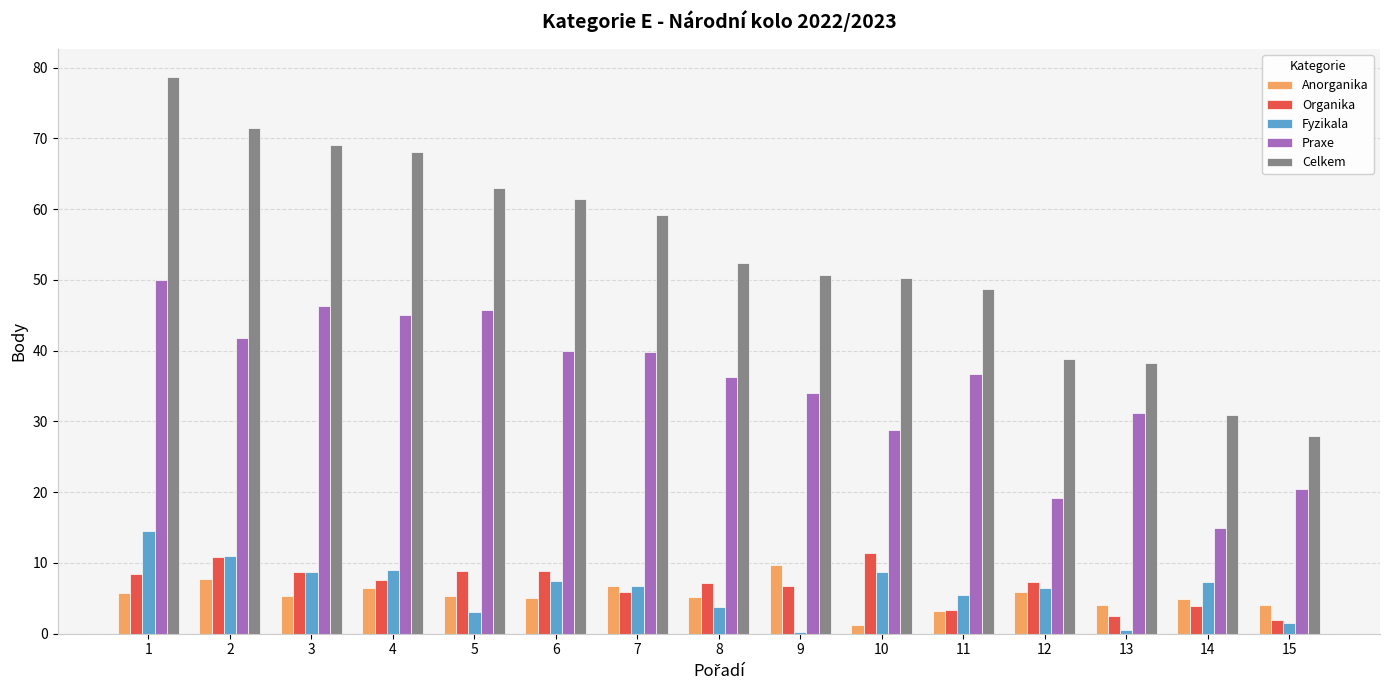

The value of Anorganika at 10 is 1.3. True or false?

True